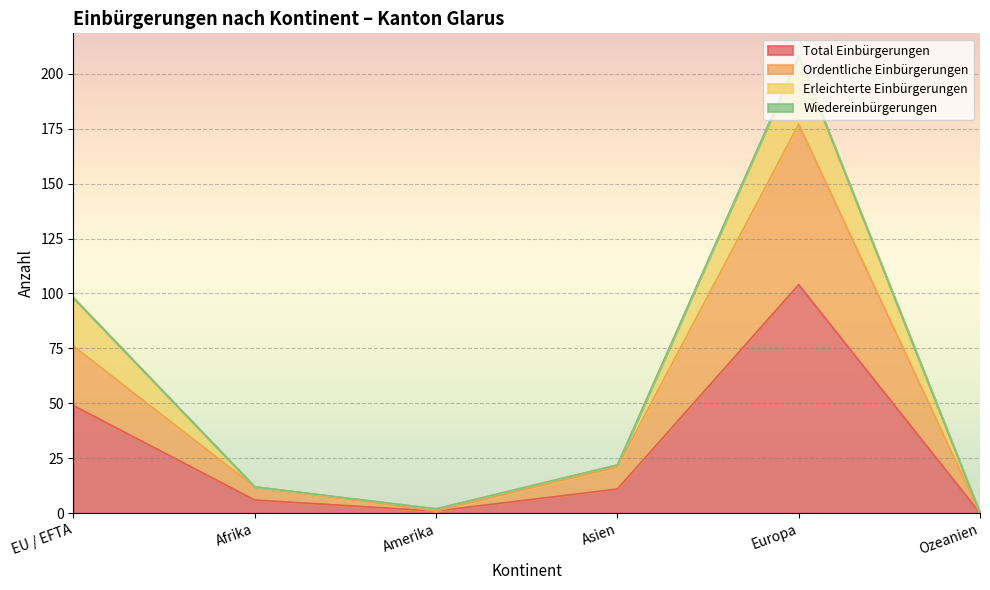

At how many categories does at least one series exceed 102?

1